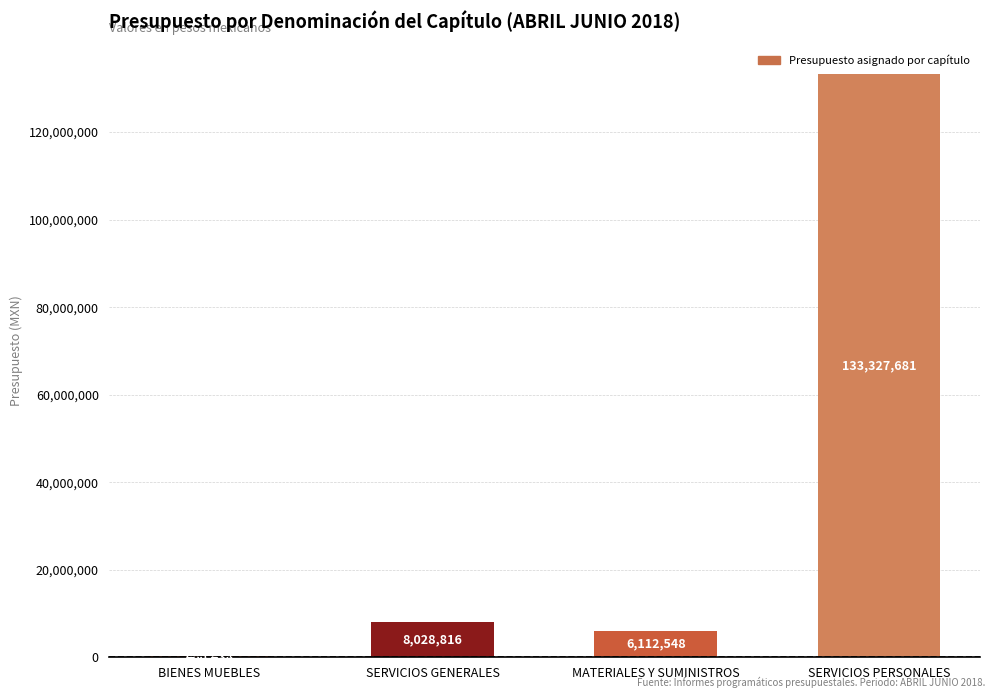

Where is the data nearest to the value 66864059?

SERVICIOS GENERALES